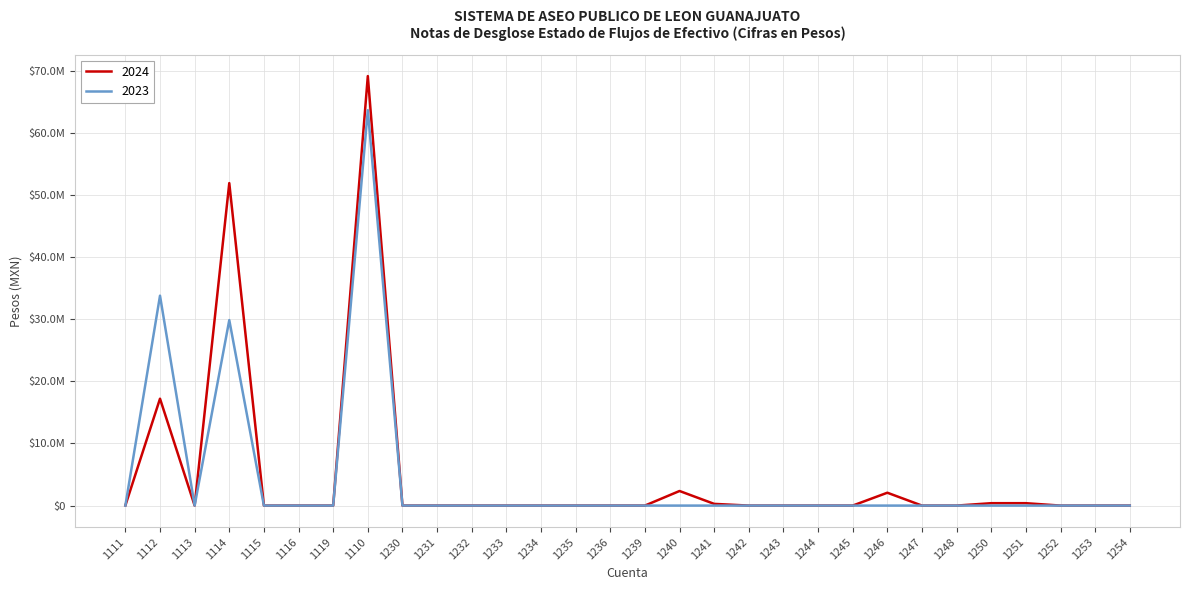

At which category does 2024 reach its first local peak?

1112